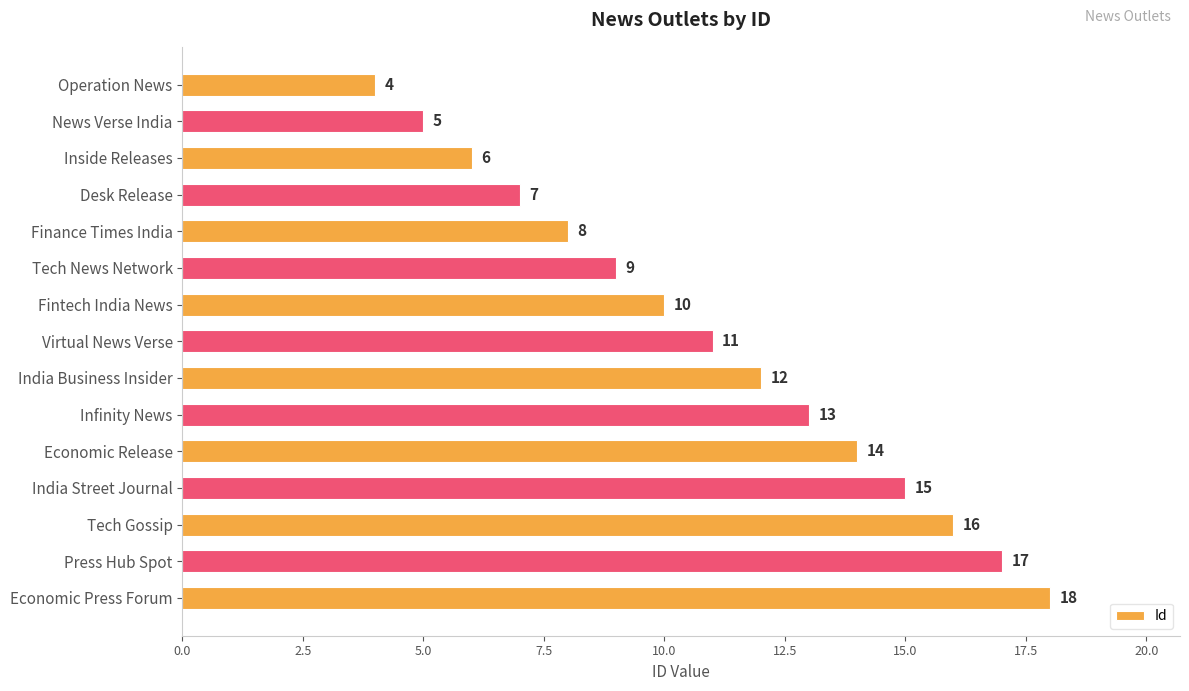

What is the minimum value shown in the chart?

4